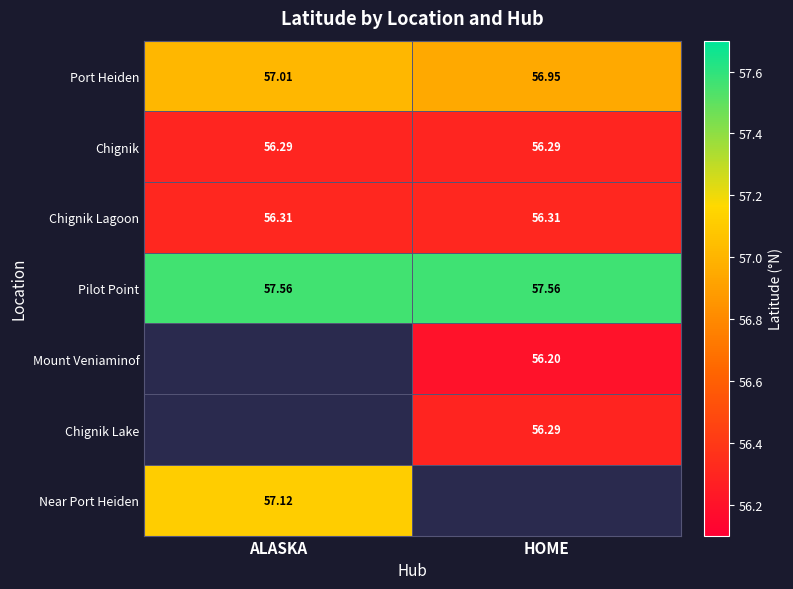

The value of Port Heiden at ALASKA is 24.7. True or false?

False